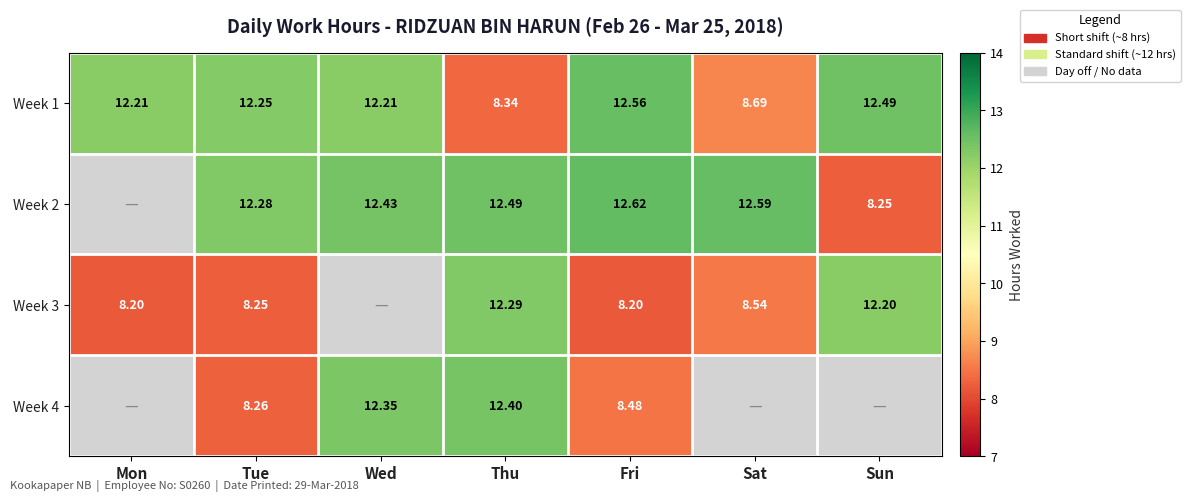

What is the total value across all series at Fri?

41.9